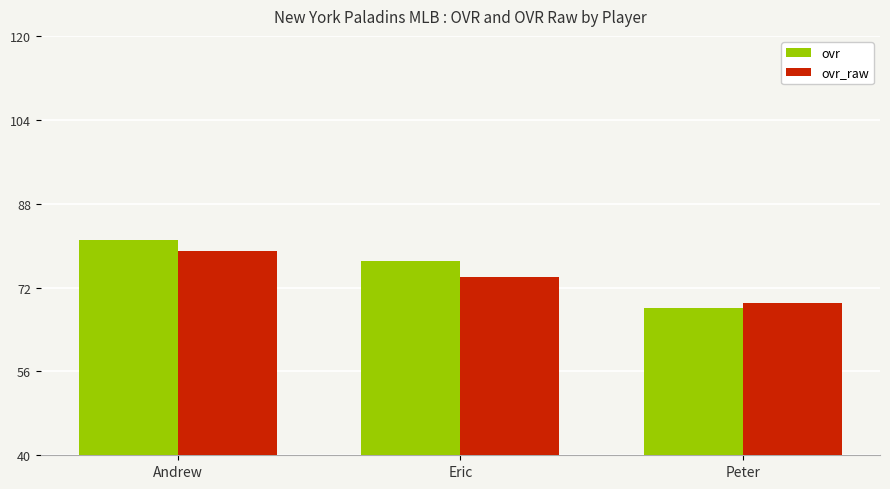

What is the difference between the highest and lowest values at Peter?

1